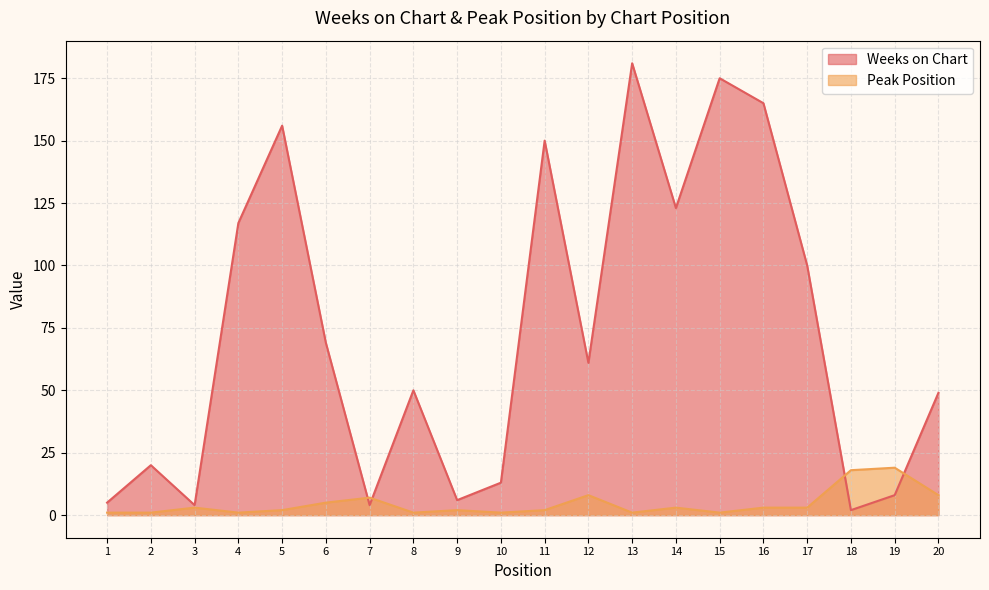

What is the difference between the Peak Position values at 2 and 16?

2